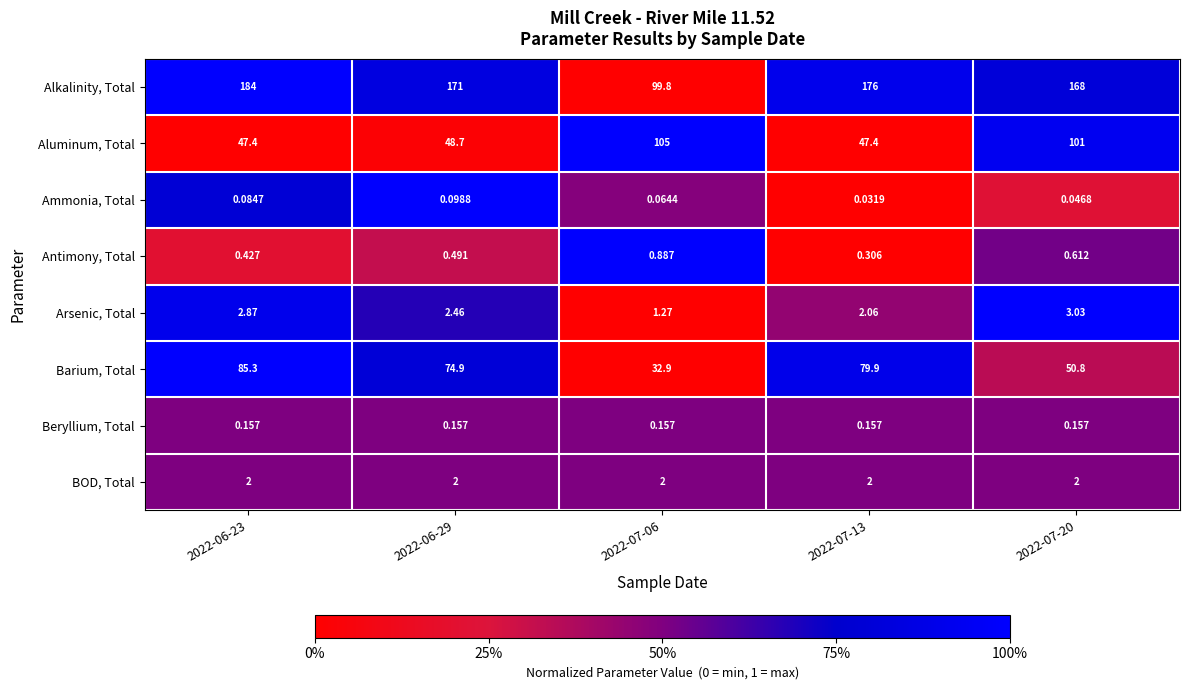

Between 2022-06-23 and 2022-07-06, which series saw the biggest shift?

Alkalinity, Total